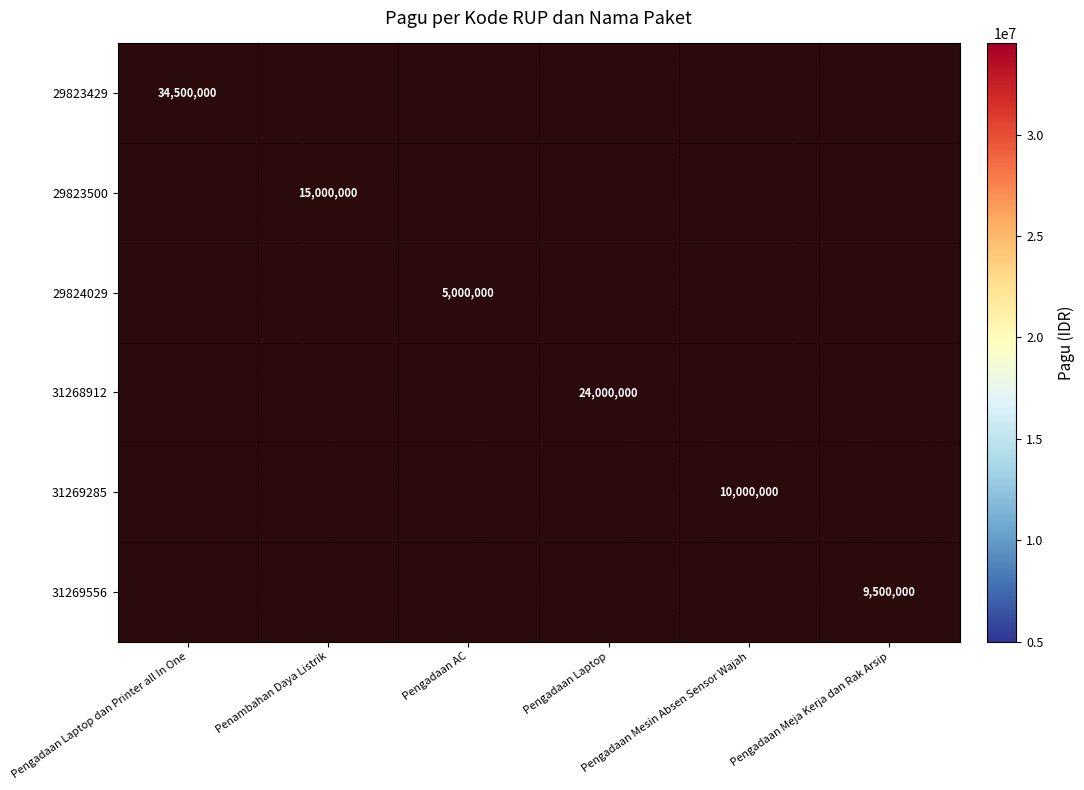

At how many categories does at least one series exceed 20863450?

2